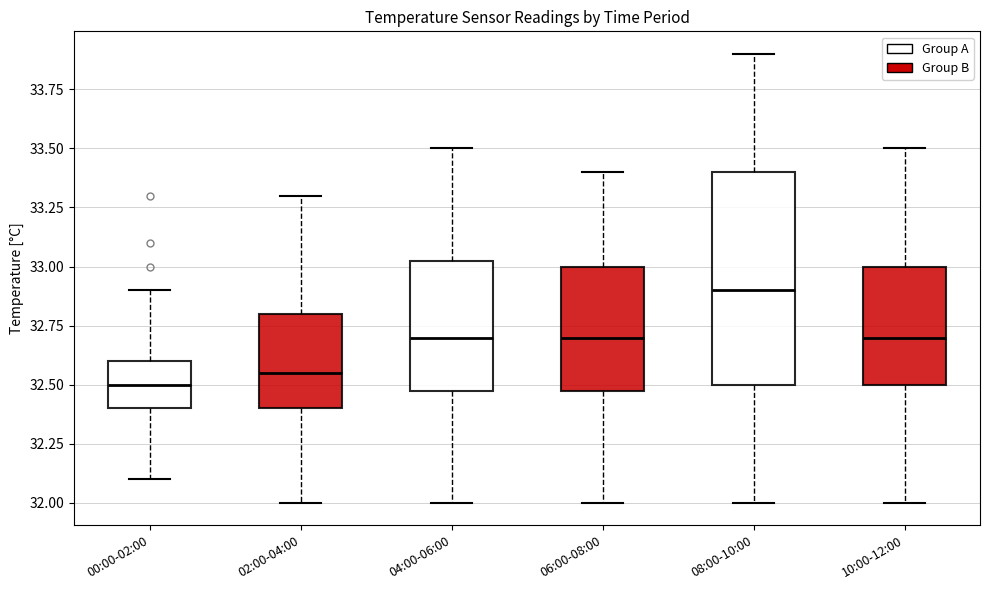

Comparing the boxes themselves (not the whiskers), which one is the tallest?

08:00-10:00